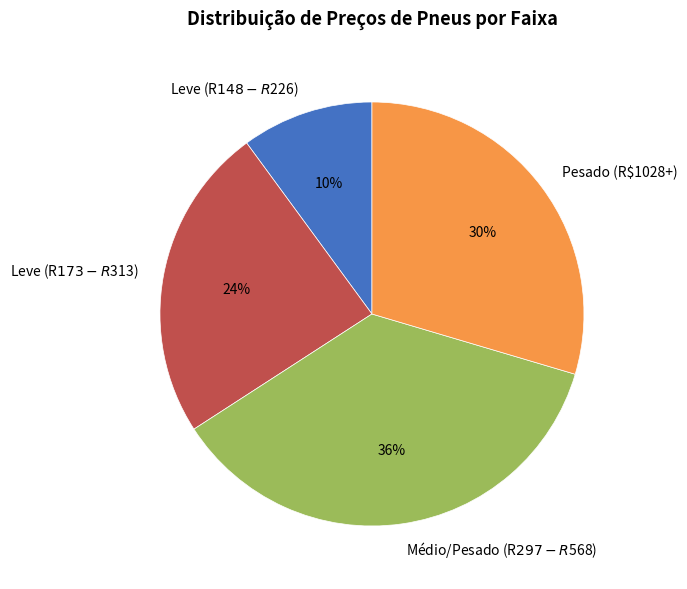

Which slice is the smallest?

Leve (R$148-R$226)